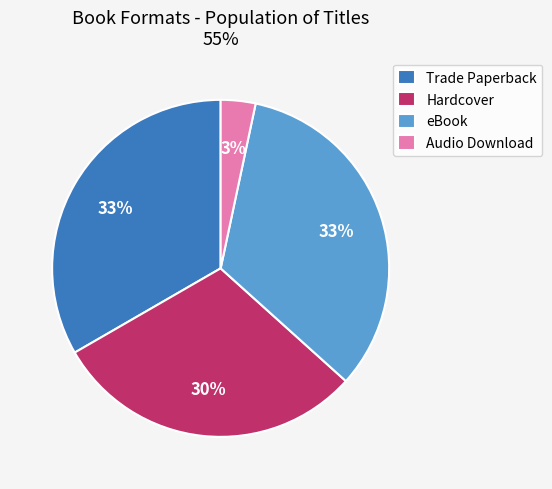

Between Trade Paperback and Audio Download, which is larger?

Trade Paperback